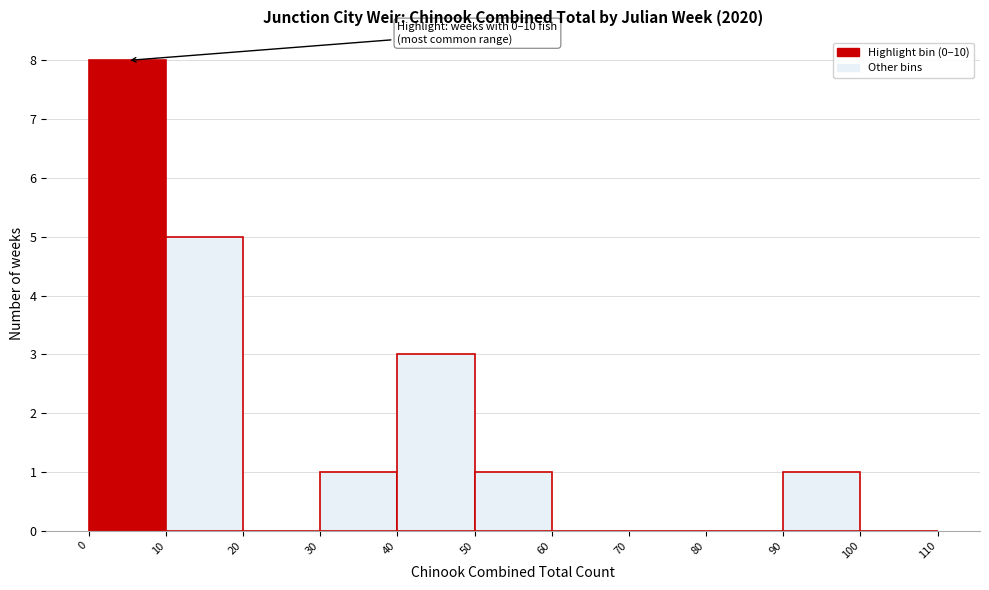

Over which range of the x-axis is the bar tallest?

0 to 10